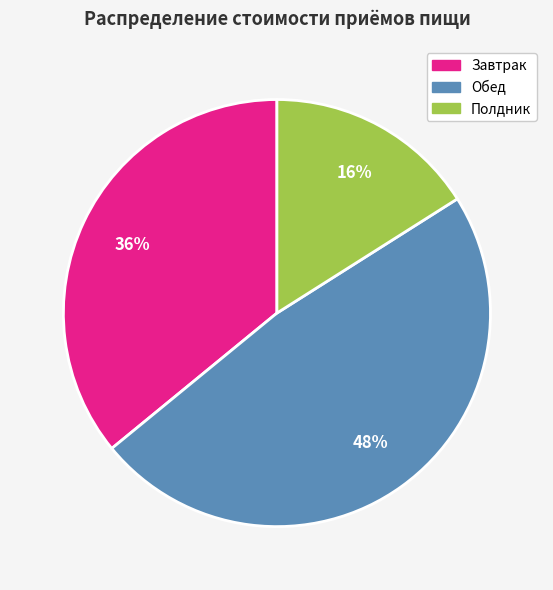

To the nearest percent, what percentage of the pie is Завтрак?

36%